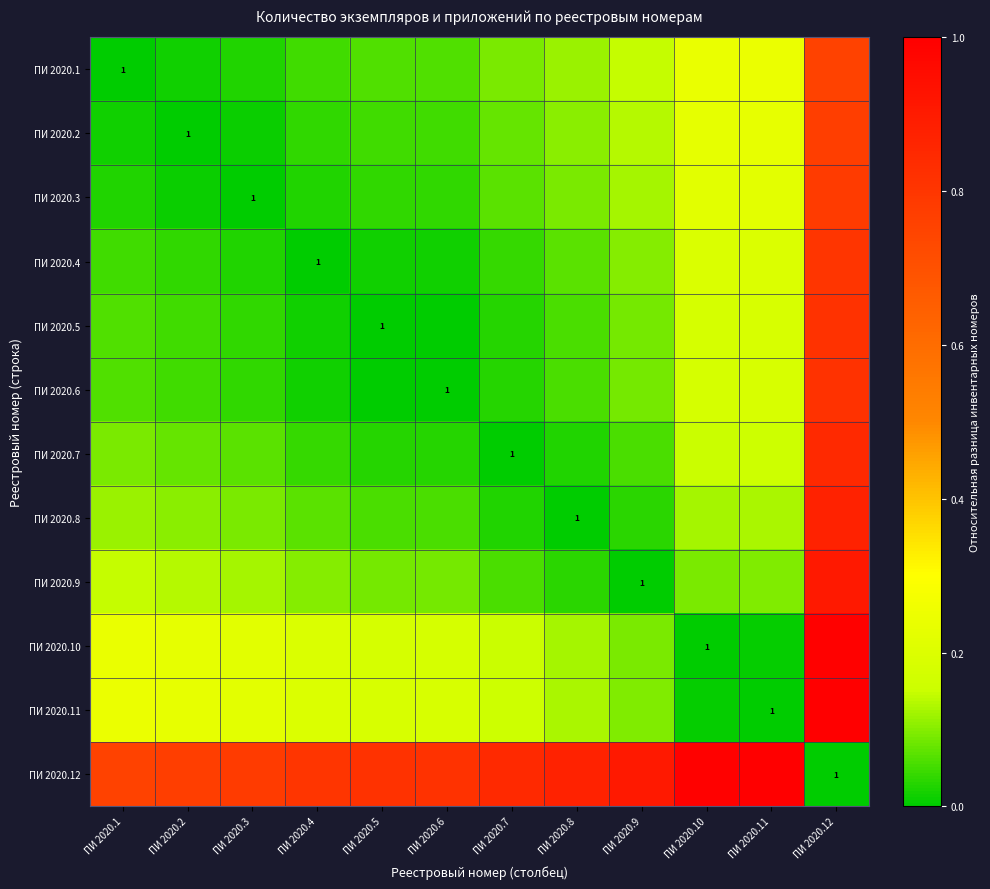

At how many categories does at least one series exceed 0?

12